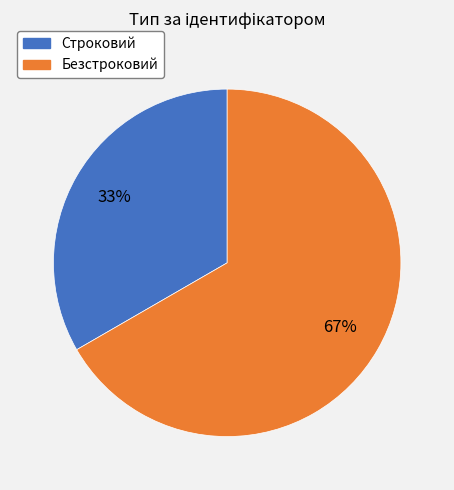

Is it true that Строковий is 33% of the pie?

True